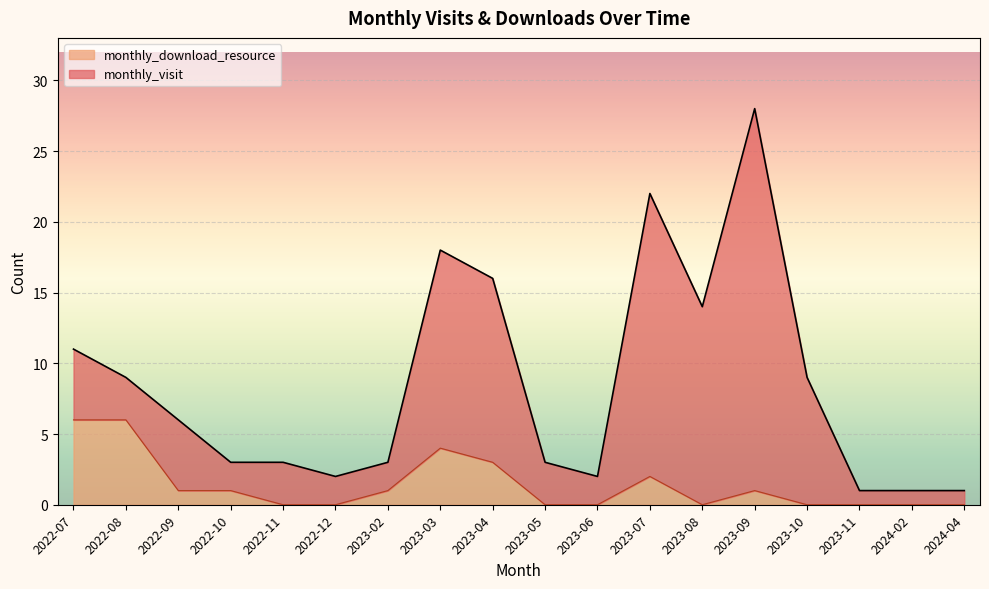

Reading left to right, what are all the values shown in this chart?

2022-07=6	2022-08=6	2022-09=1	2022-10=1	2022-11=0	2022-12=0	2023-02=1	2023-03=4	2023-04=3	2023-05=0	2023-06=0	2023-07=2	2023-08=0	2023-09=1	2023-10=0	2023-11=0	2024-02=0	2024-04=0